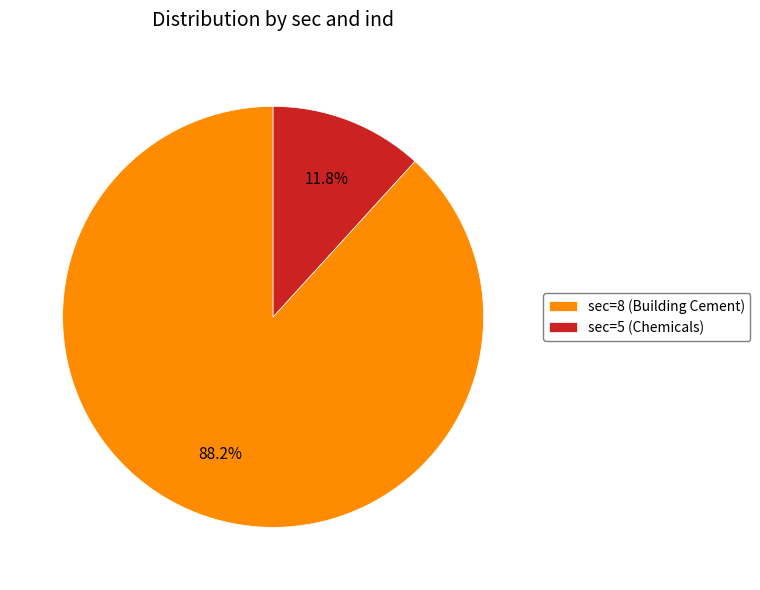

How many segments does this pie chart have?

2